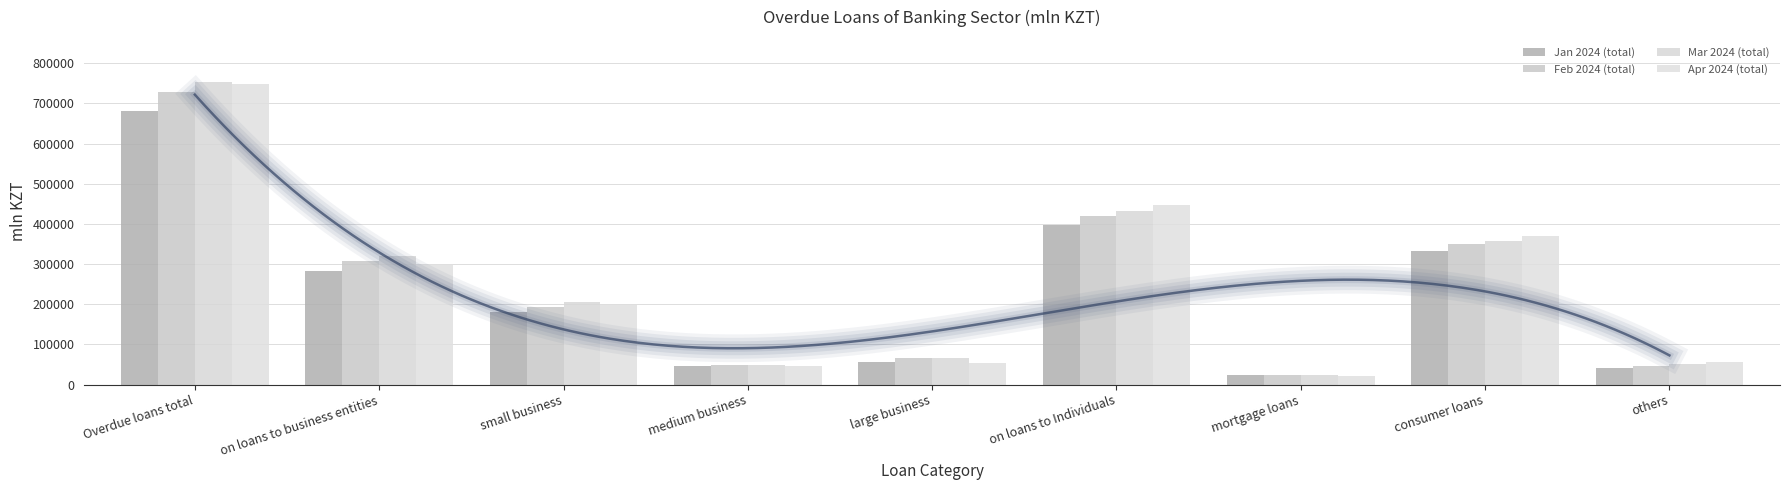

What is the average value of the Jan 2024 (total) series?

226863.3